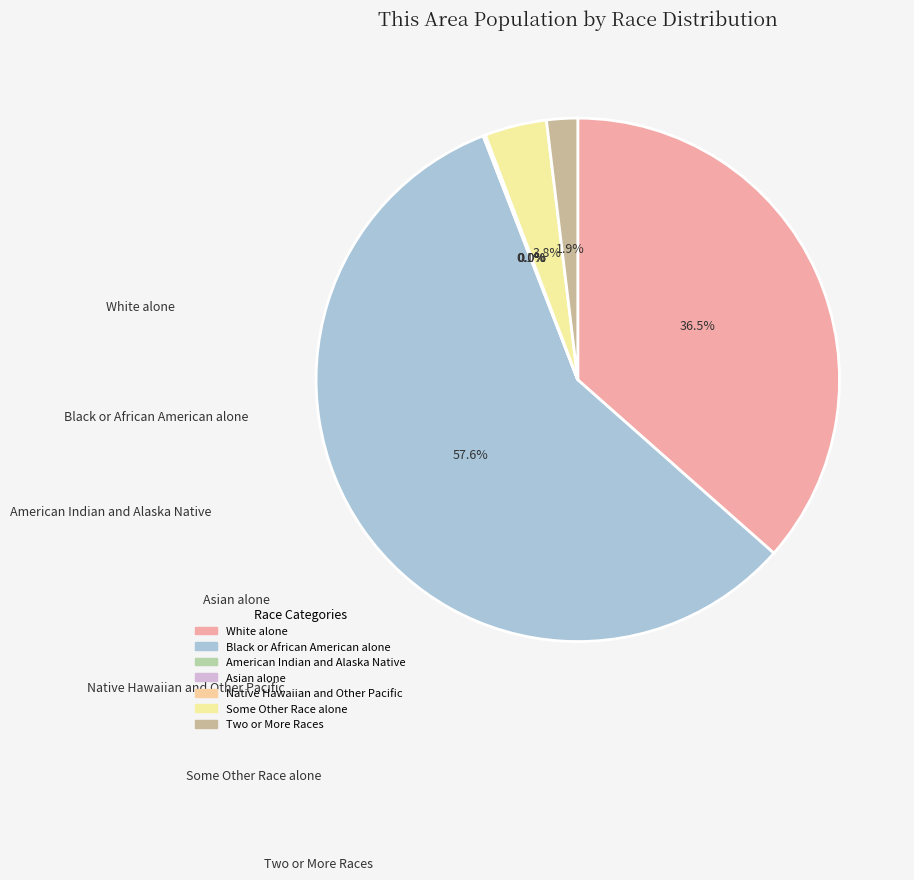

To the nearest percent, what is the difference between the largest and smallest slice percentages?

58%